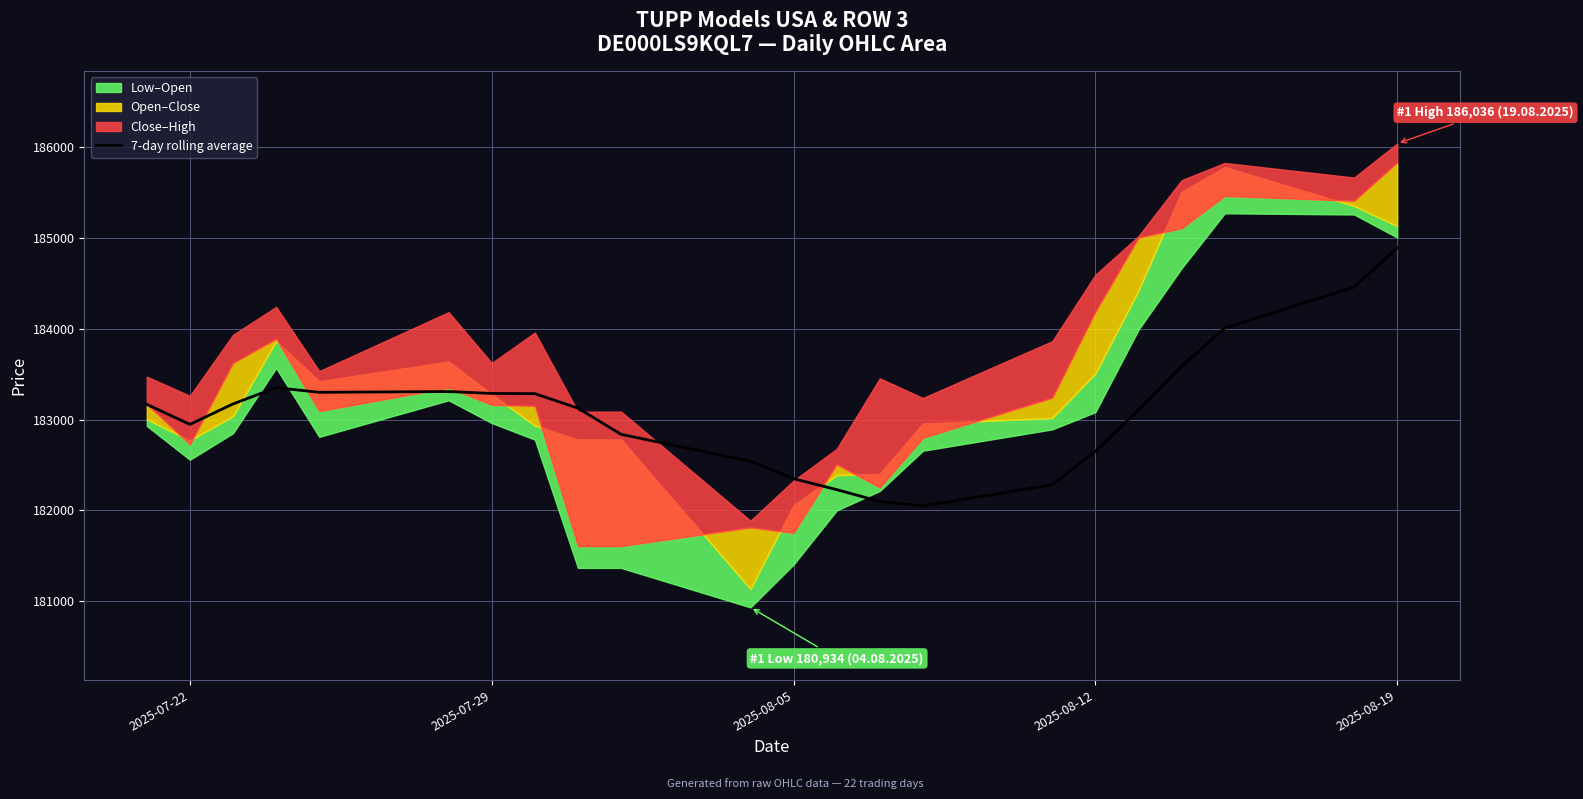

Which category has the highest value in the 7-day rolling average series?

2025-08-19